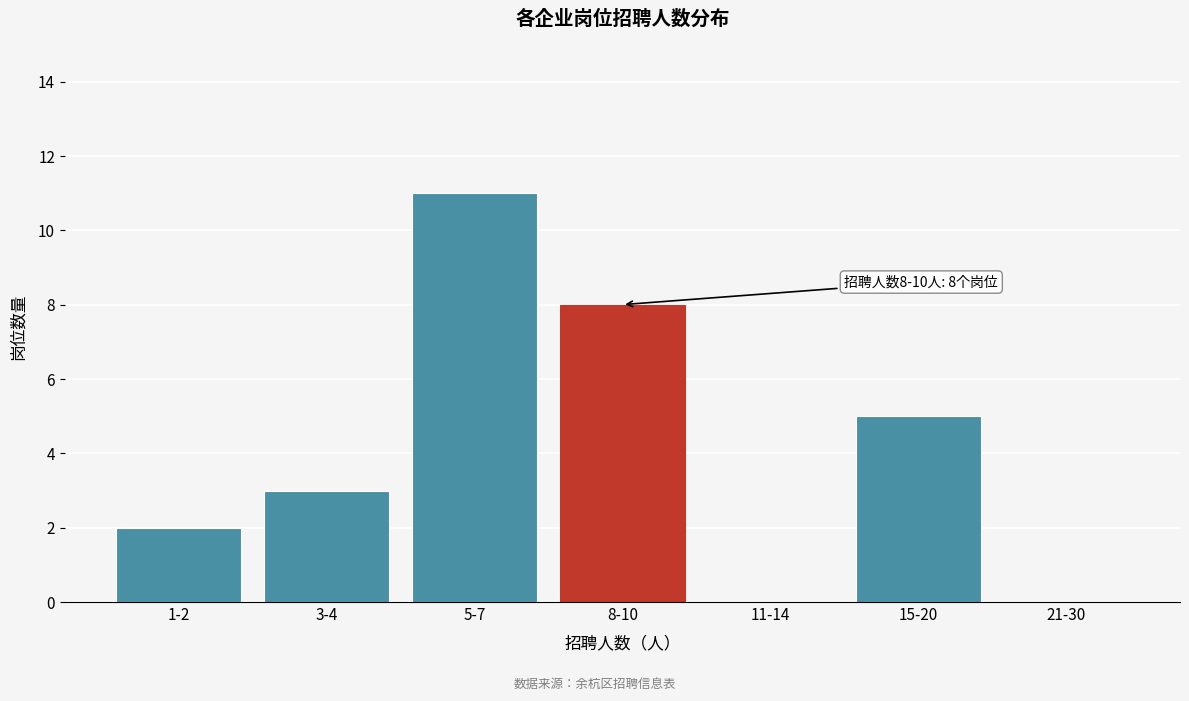

Reading right to left, what are all the values shown in this chart?

21-30=0	15-20=5	11-14=0	8-10=8	5-7=11	3-4=3	1-2=2